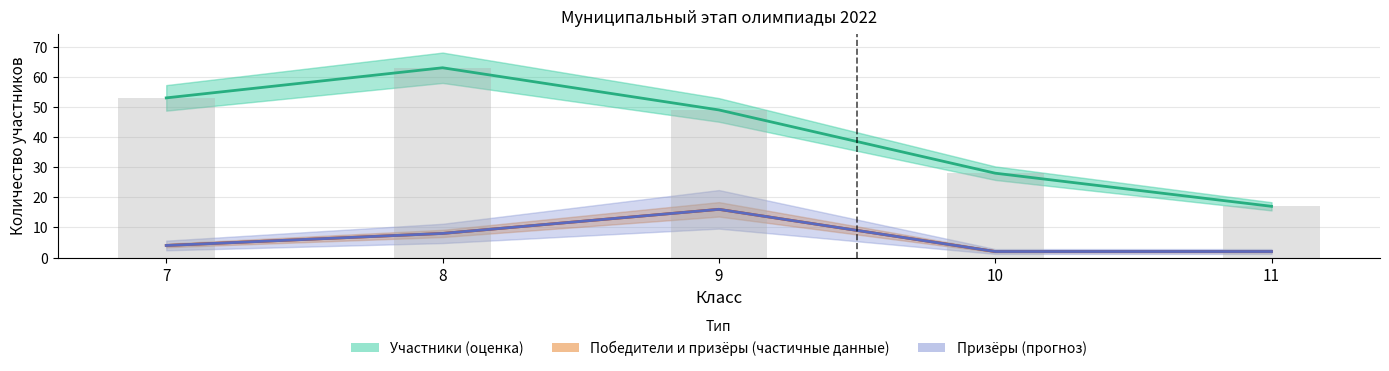

At which label does Участники (оценка) reach its minimum?

11